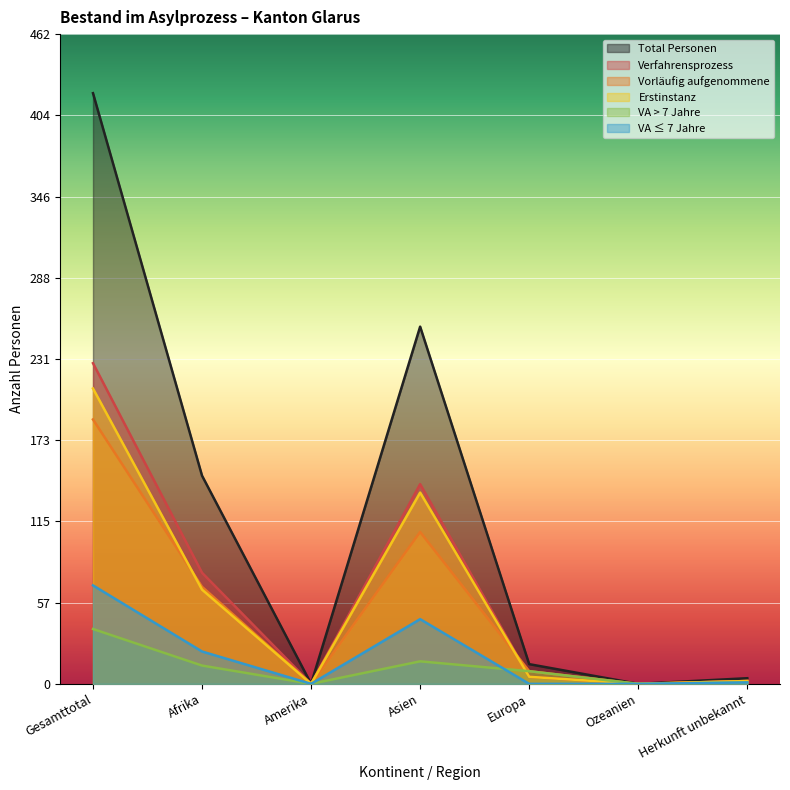

What is the difference between the maximum and minimum values in the Erstinstanz series?

210